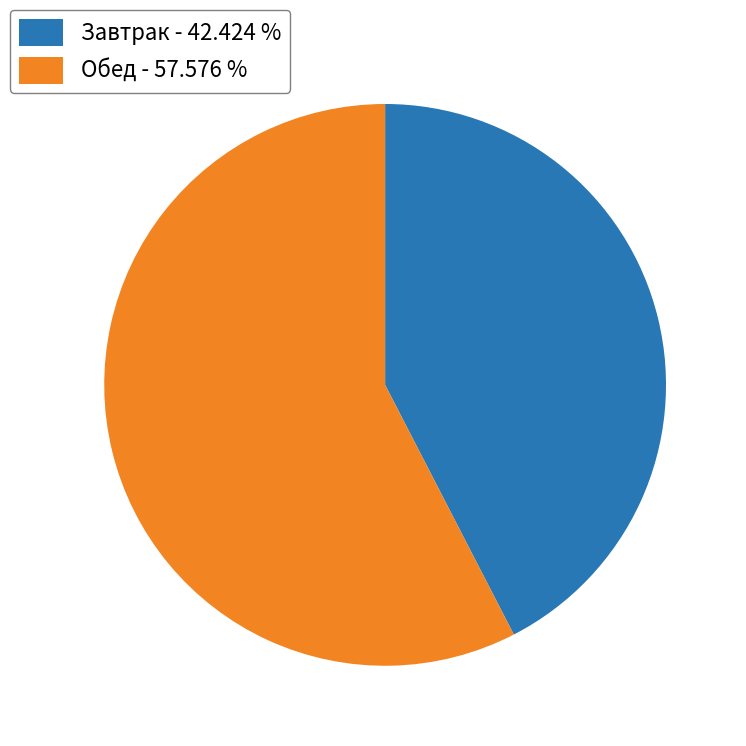

Approximately how many times larger is the value at Завтрак - 42.424 % compared to Обед - 57.576 %?

0.7